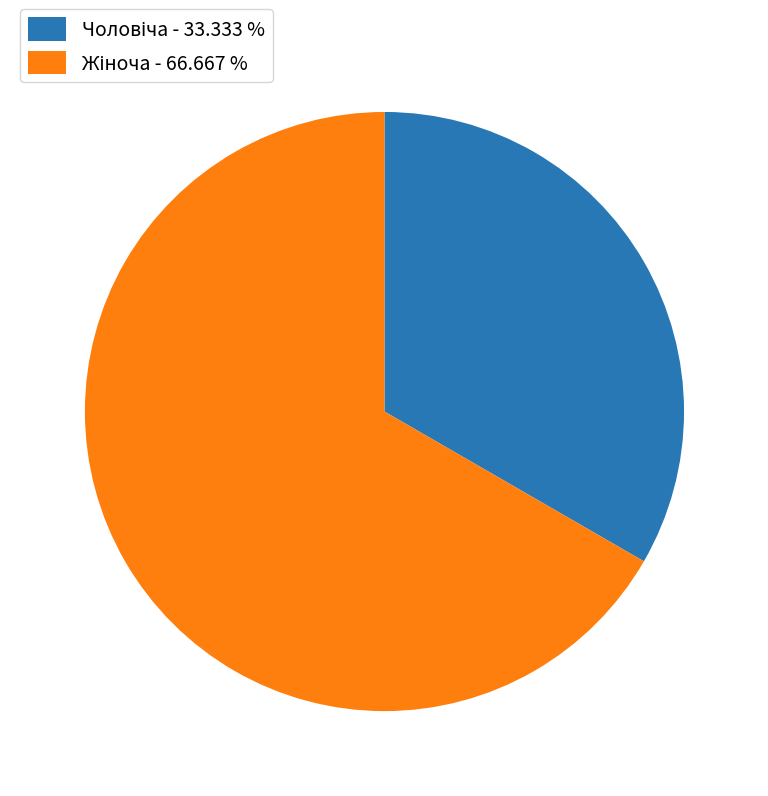

Is there a majority slice in this chart?

Yes